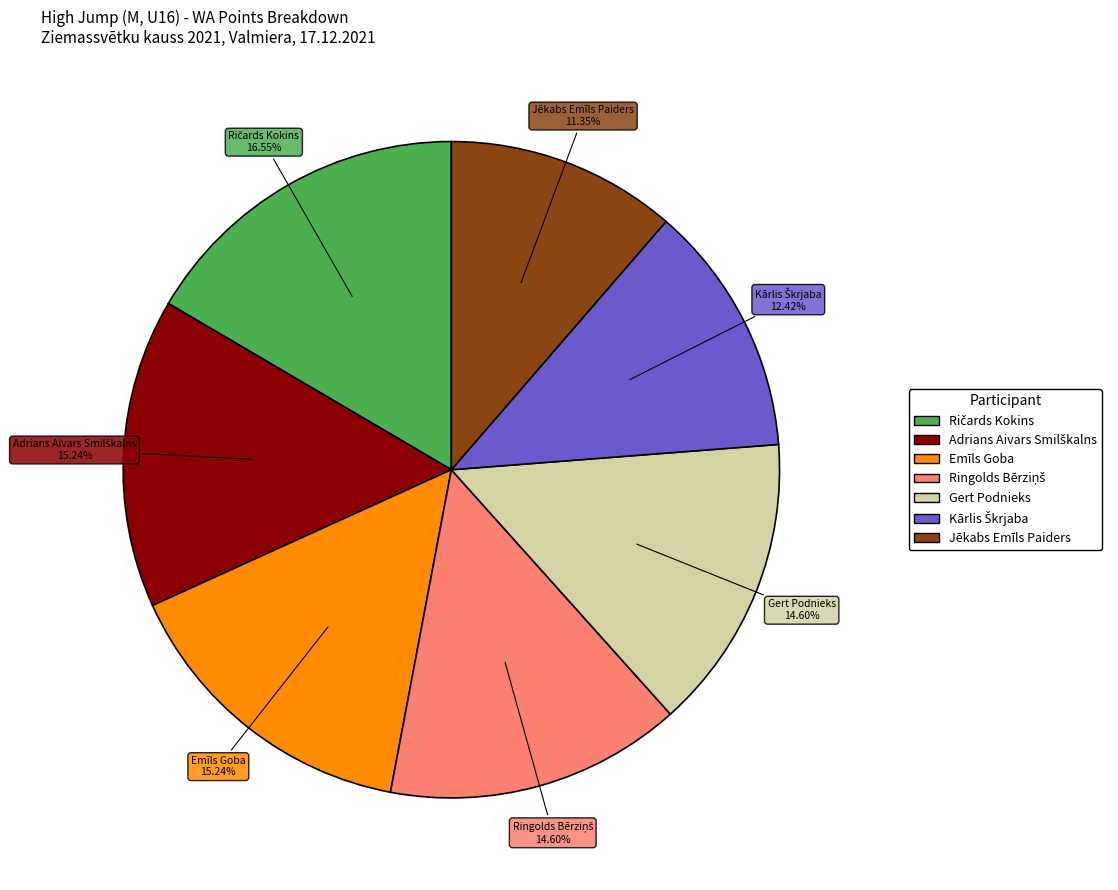

How many segments does this pie chart have?

7